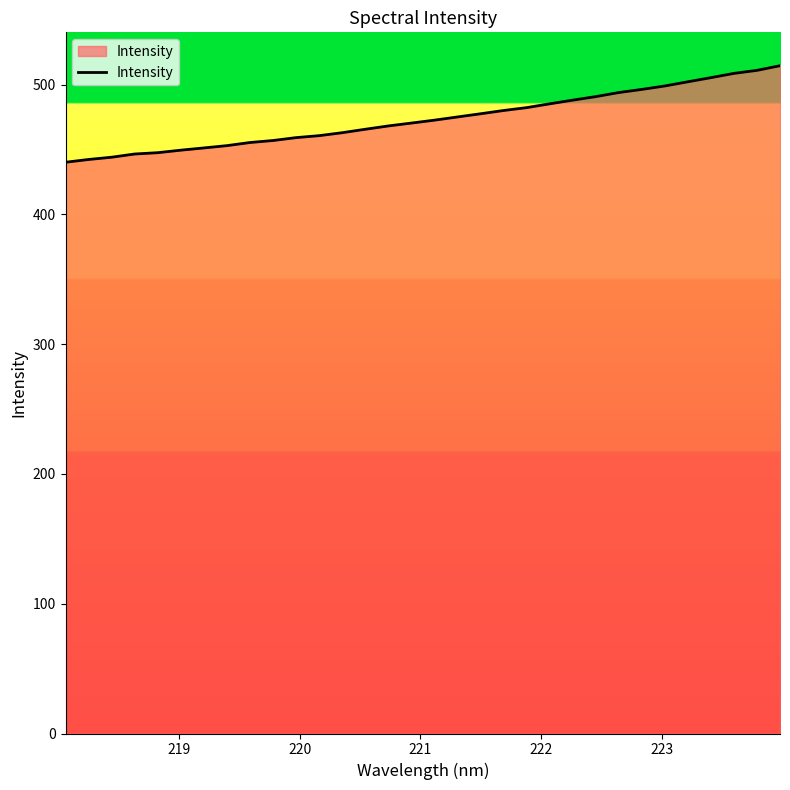

What is the difference between the maximum and minimum values?

74.4